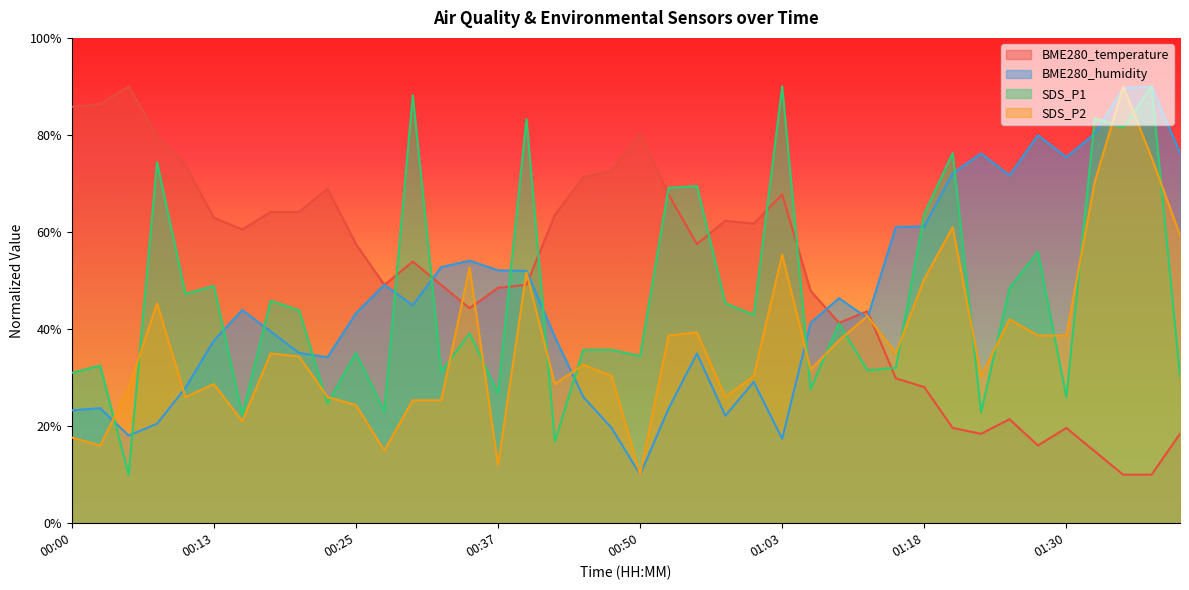

Which series has the widest spread of values?

BME280_temperature